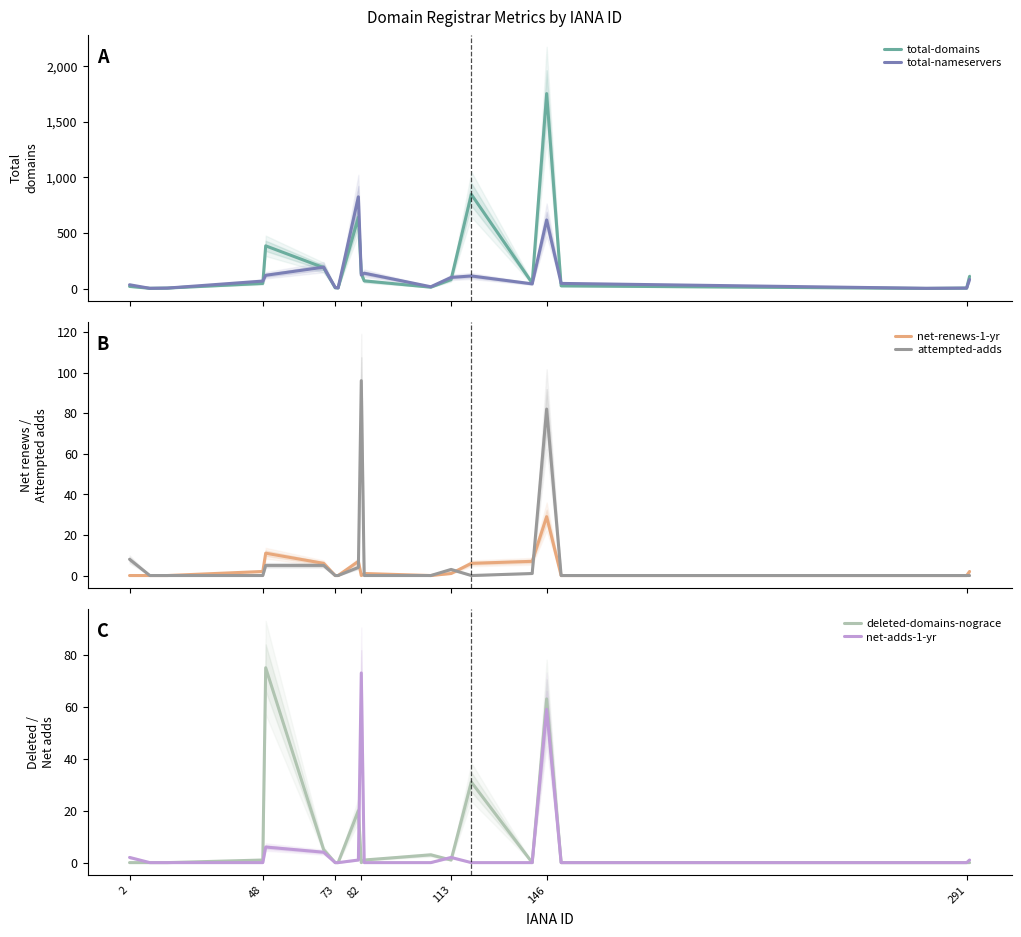

What is the sum of all total-domains values?

4382